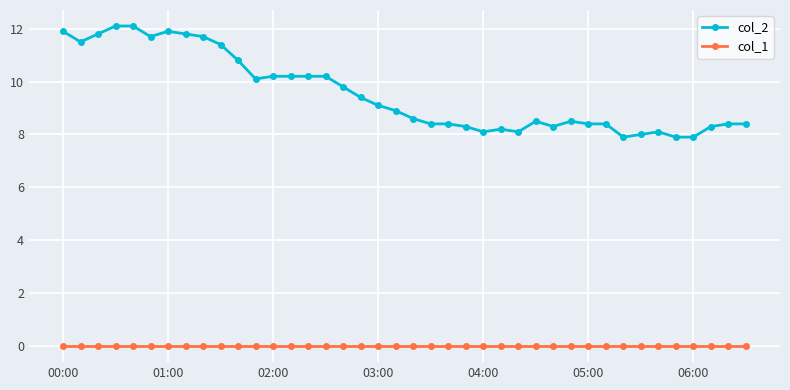

What is the value of the col_2 point at the 39th from the left?

8.4